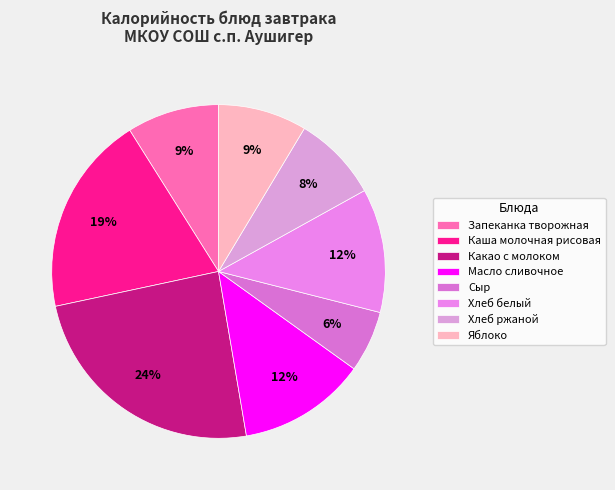

Approximately how many times larger is the value at Запеканка творожная compared to Какао с молоком?

0.4